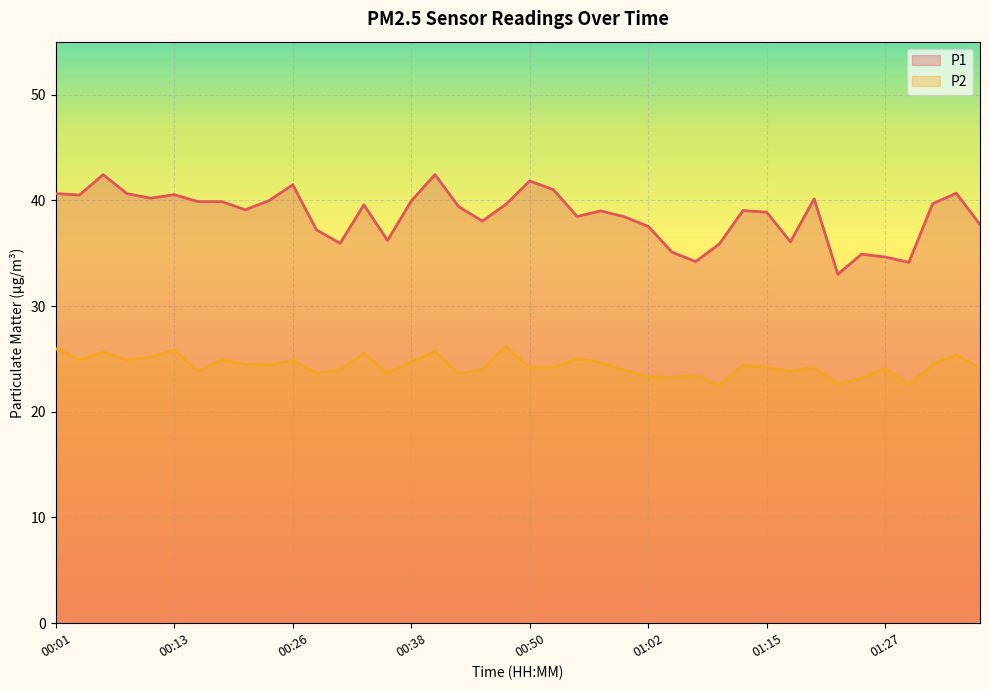

In P2, how many points are lower than both neighbors (excluding endpoints)?

12